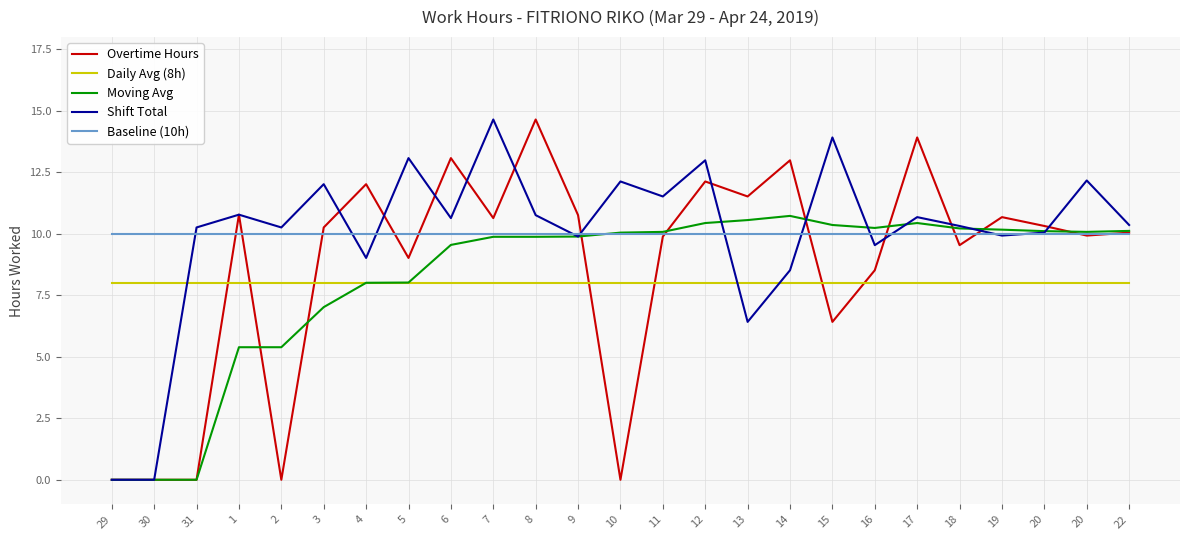

The Daily Avg (8h) series shows 8.0 at 5. True or false?

True